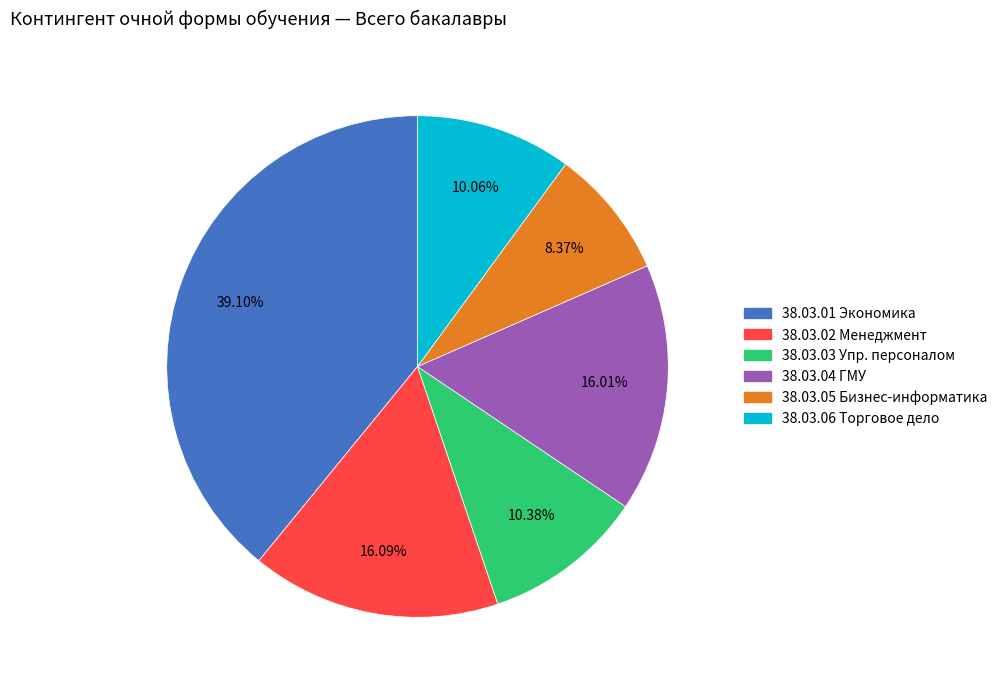

Does any single category account for the majority?

No